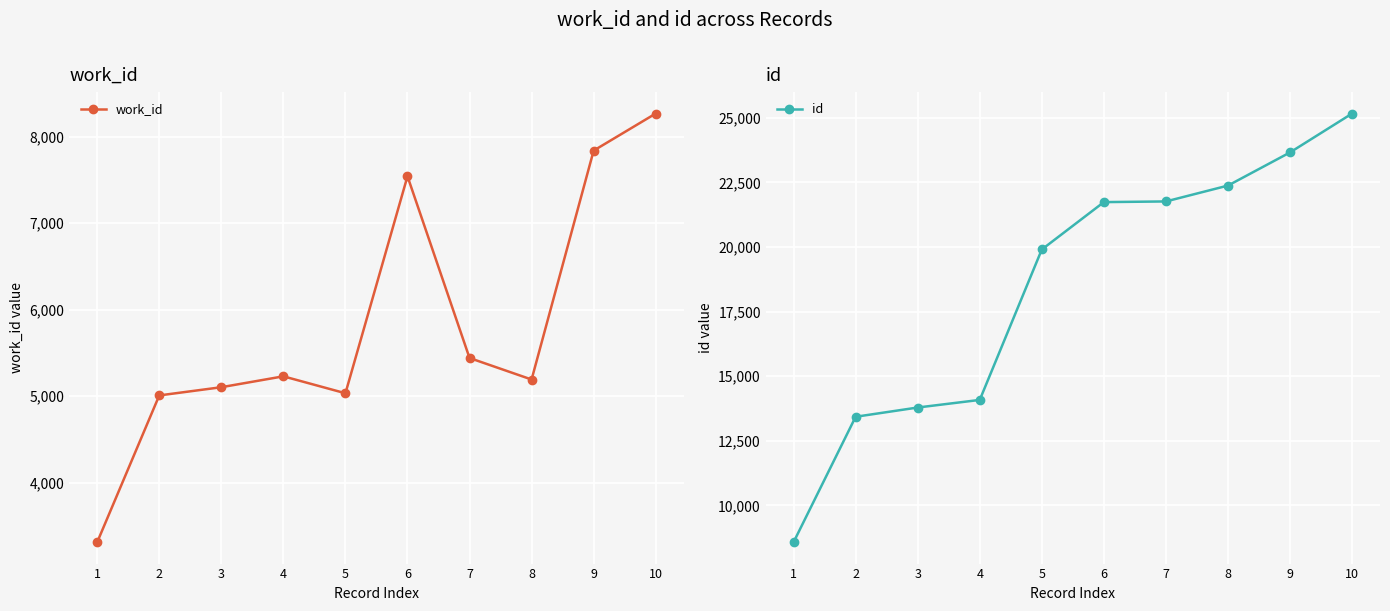

What is the value of the work_id point at the 3rd from the left?

5103